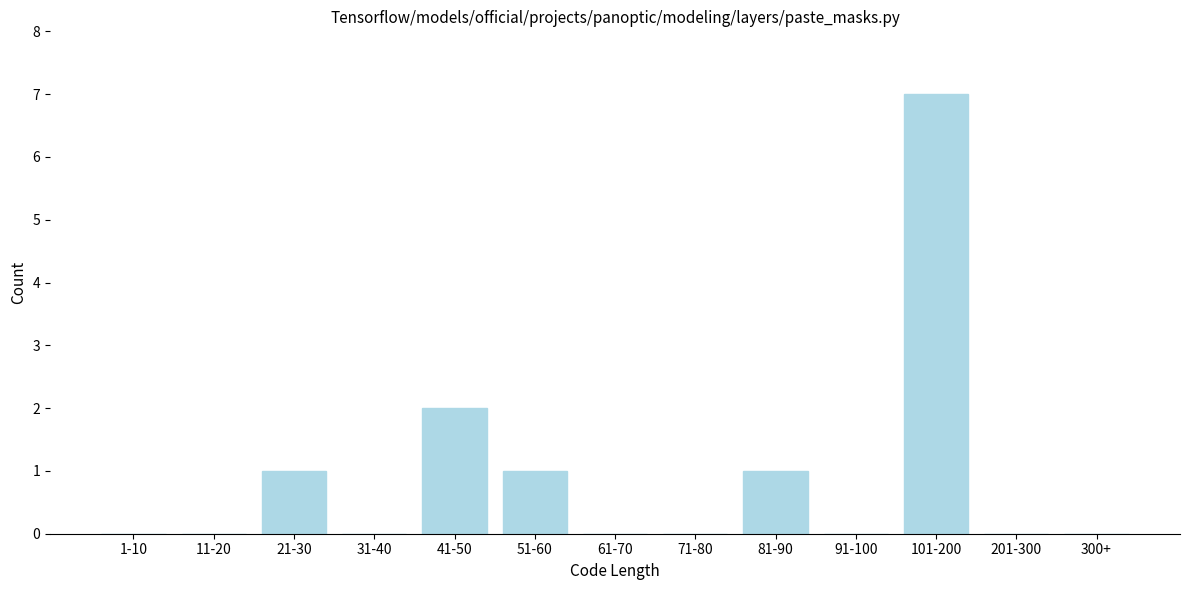

Reading right to left, what are all the values shown in this chart?

300+=0	201-300=0	101-200=7	91-100=0	81-90=1	71-80=0	61-70=0	51-60=1	41-50=2	31-40=0	21-30=1	11-20=0	1-10=0